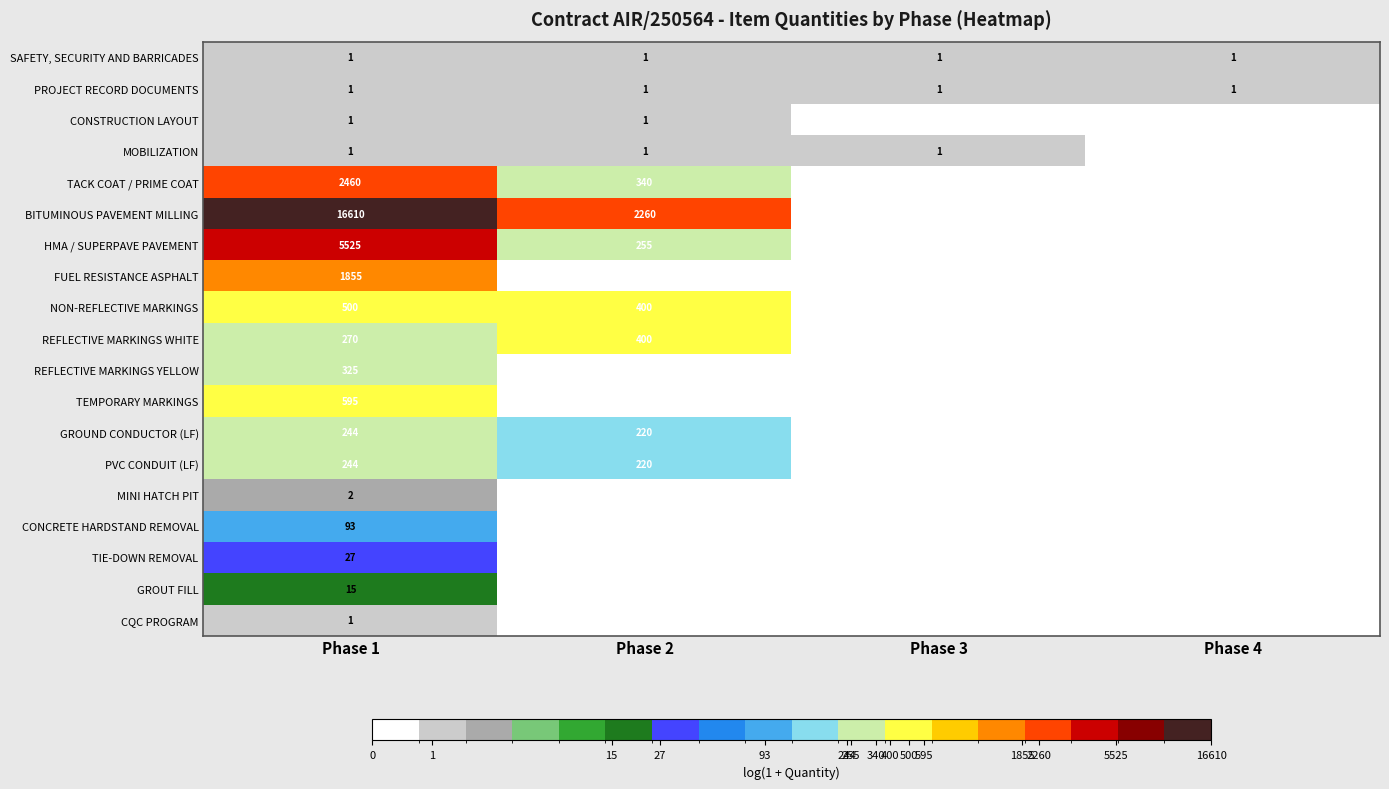

What is the difference between the highest and lowest values at Phase 1?

16609